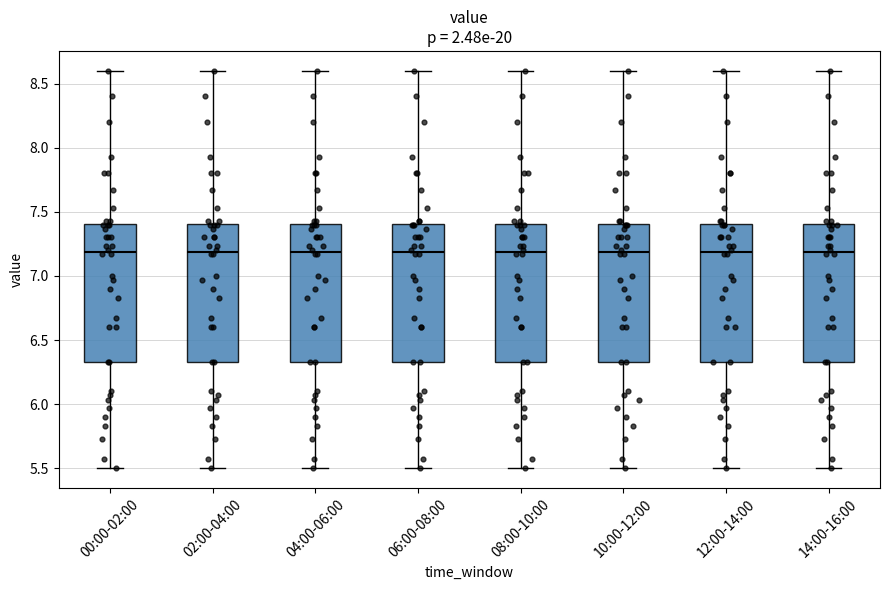

Where does the median line of the box for 00:00-02:00 sit on the y-axis? The values are not printed on the chart, so give them approximately, as read against the axis.

7.20